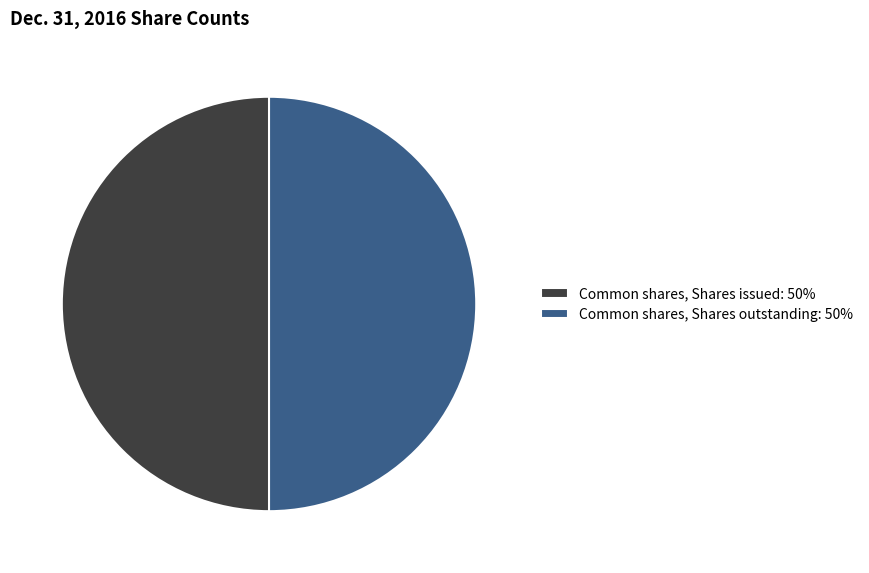

What is the ratio of the value at Common shares, Shares issued: 50% to the value at Common shares, Shares outstanding: 50%?

1.0